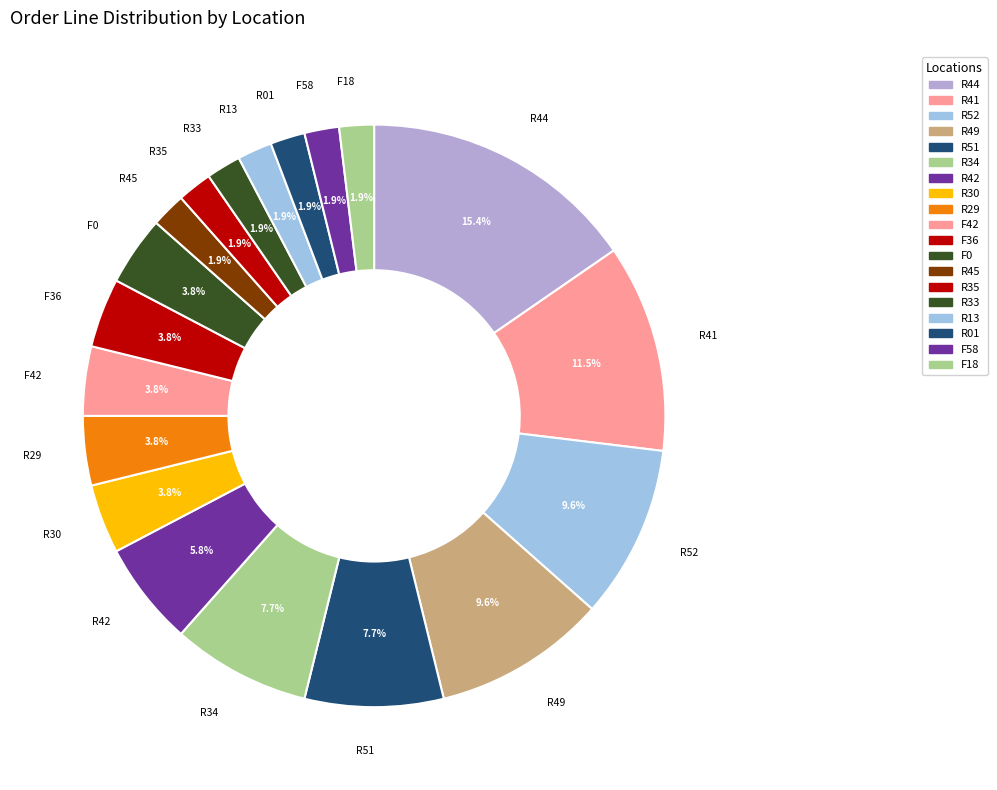

To the nearest percent, what is the difference between the largest and smallest slice percentages?

13%